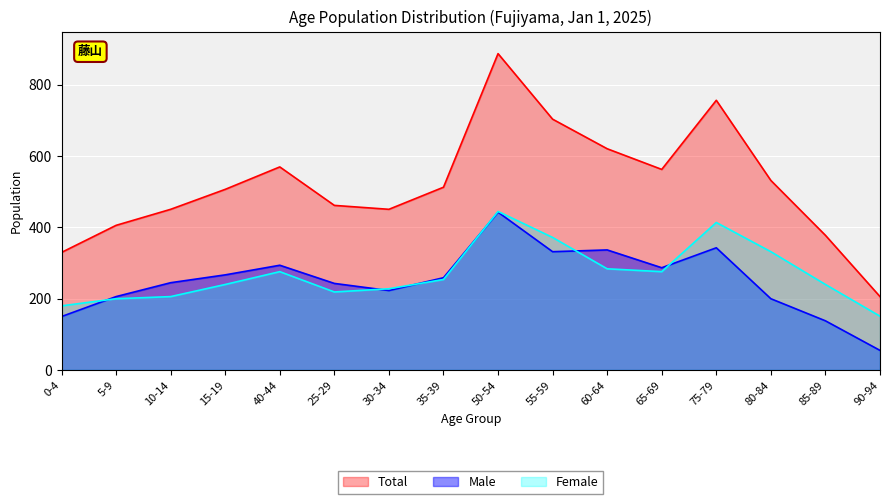

True or false: Male (0-4) and Total intersect in this chart.

False